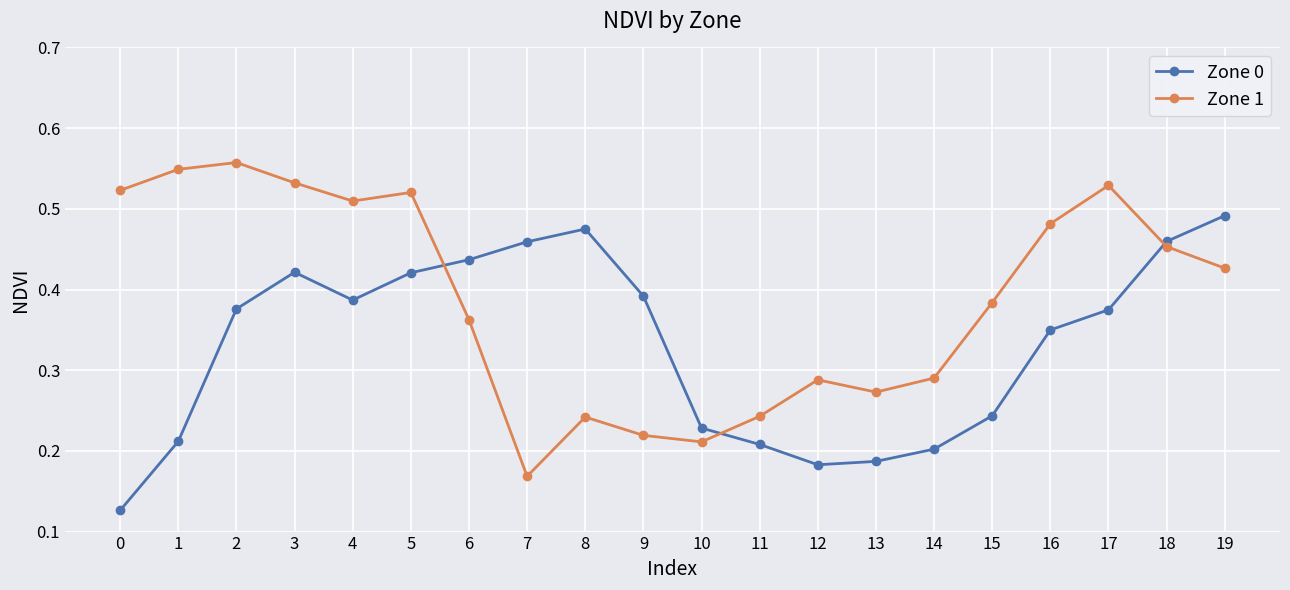

Is the value of Zone 0 at 13 greater than the value of Zone 1 at 13?

No